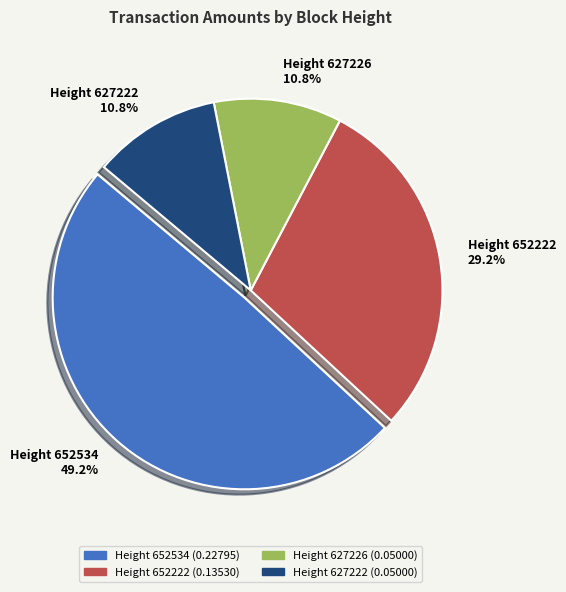

Does any single category account for the majority?

No